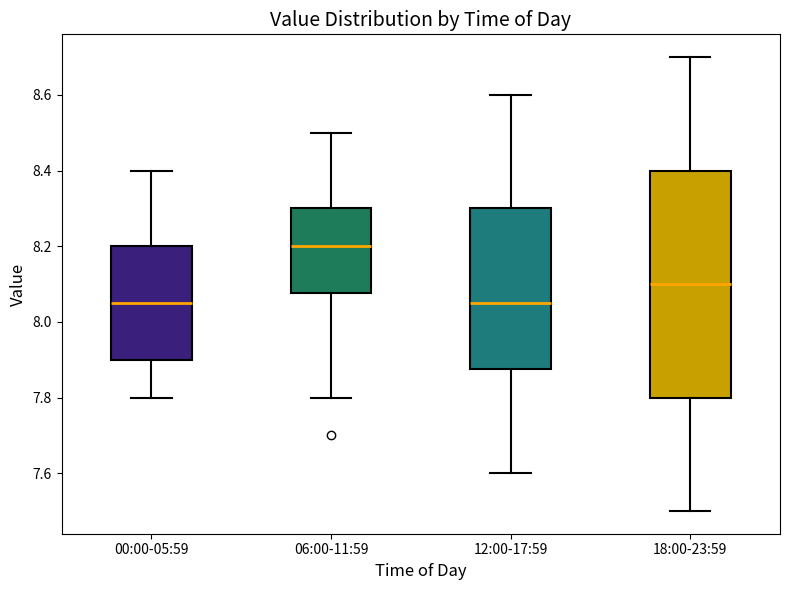

Which box is the tallest, from its lower edge to its upper edge?

18:00-23:59